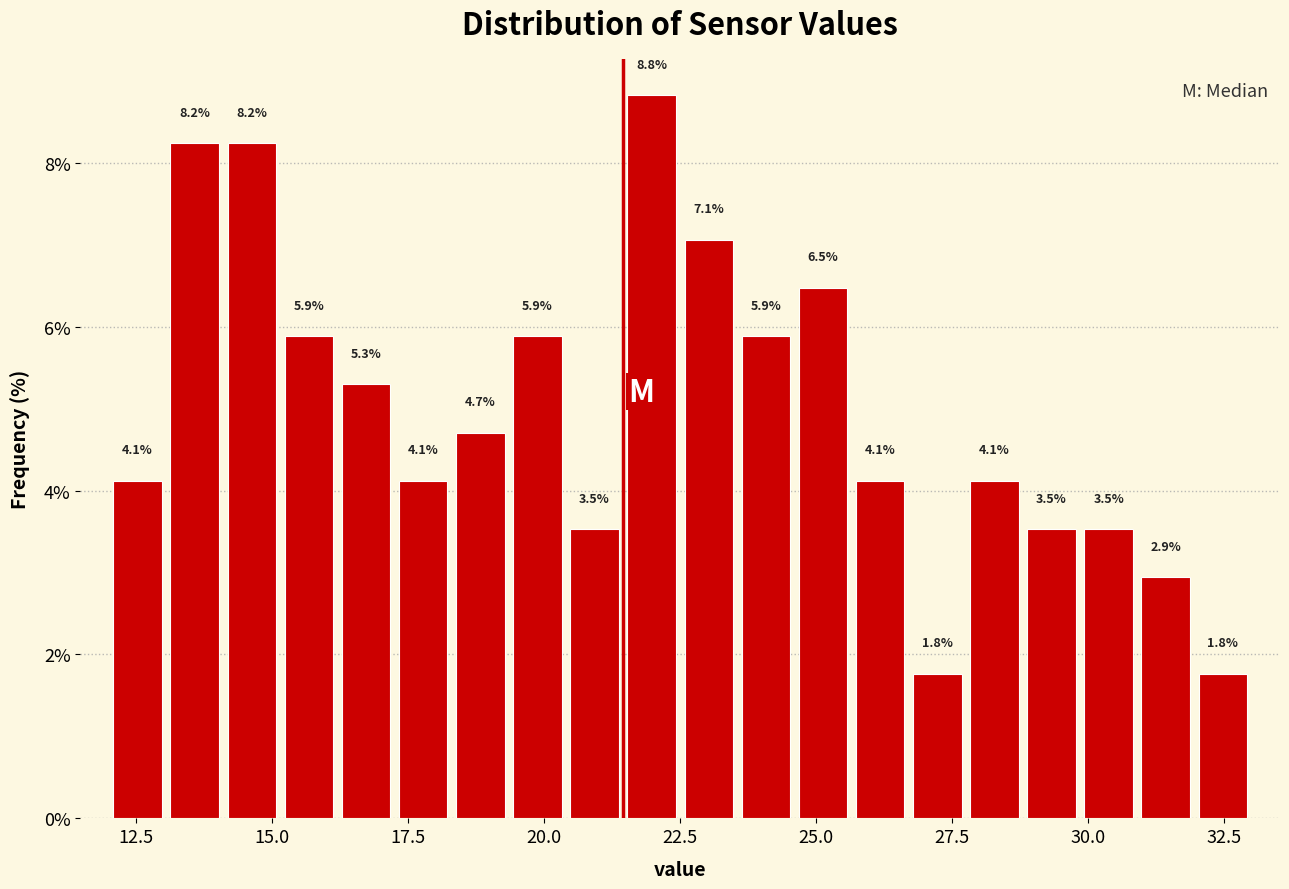

Around what value on the x-axis is the tallest bar? Give the approximate position of its centre, as read against the axis.

22.0